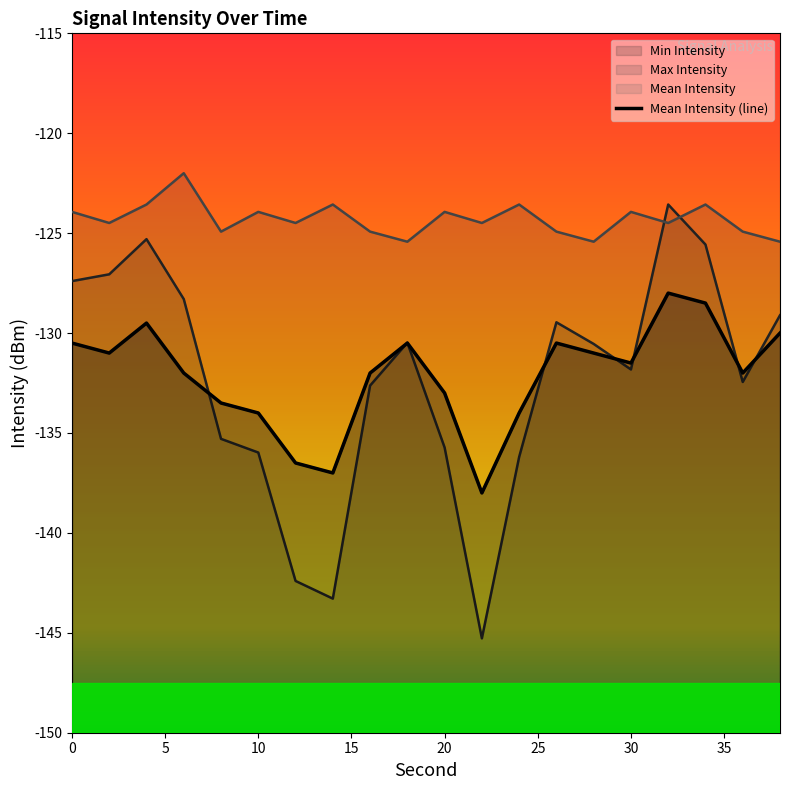

True or false: the data shows -215.0 at 10.

False